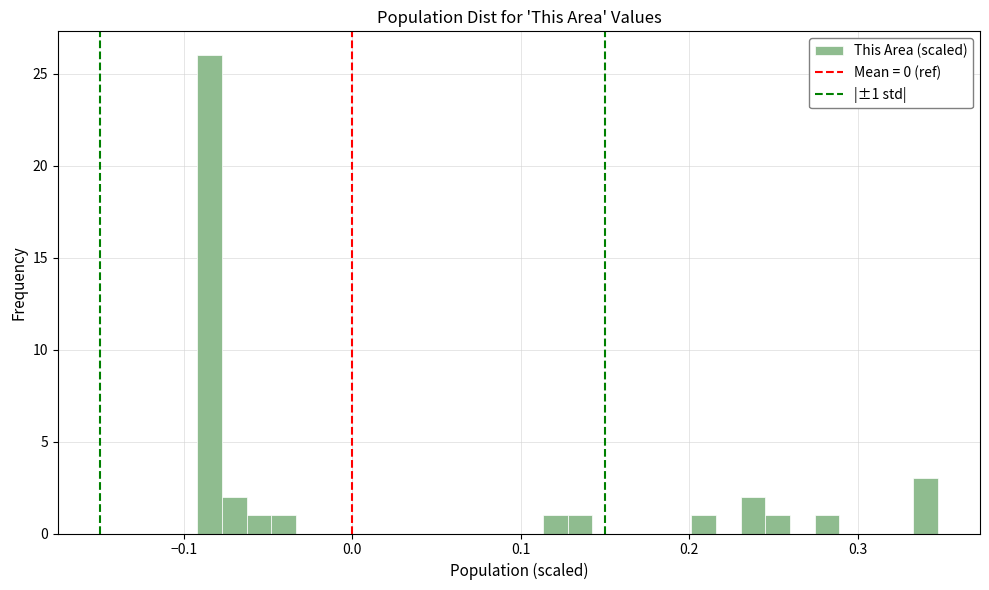

Around what value on the x-axis is the tallest bar? Give the approximate position of its centre, as read against the axis.

-0.08